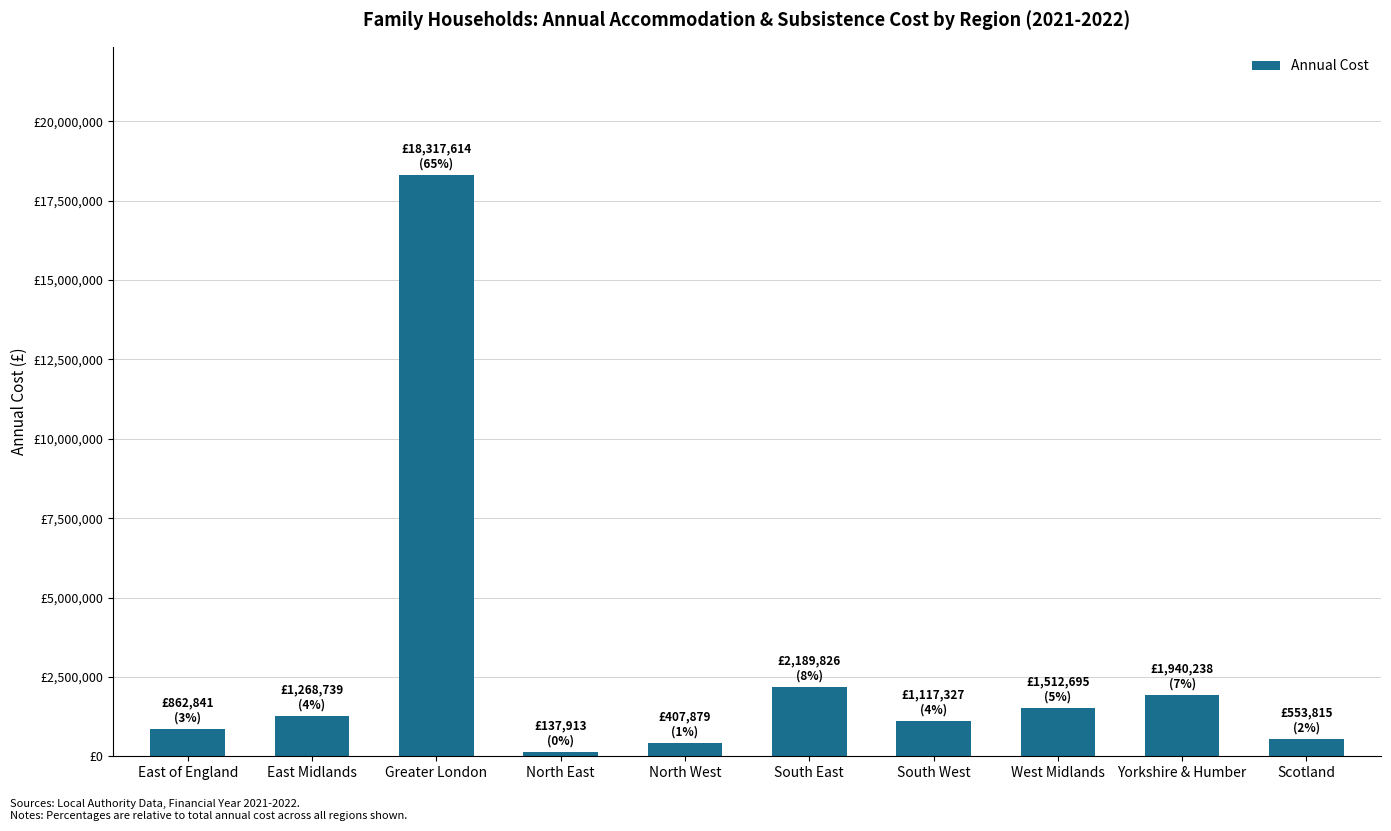

What is the label of the 5th bar from the right?

South East